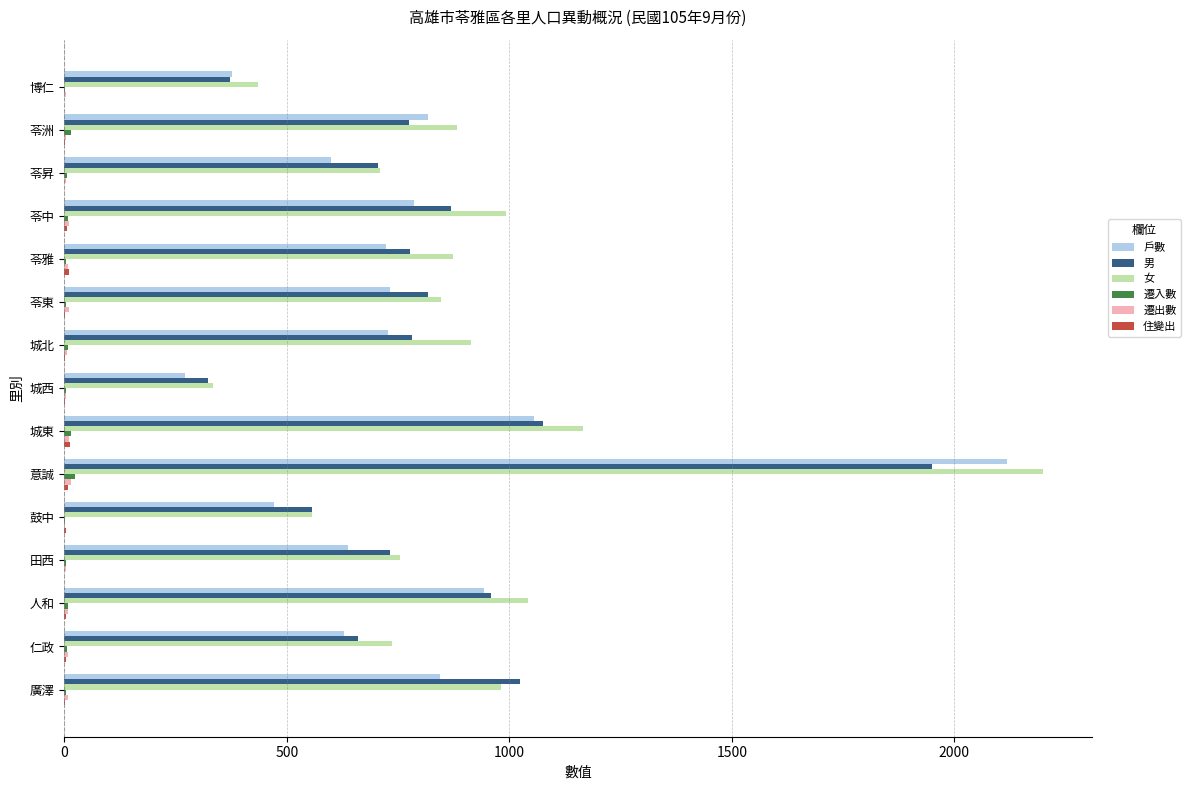

Between 苓洲 and 城東, which series saw the biggest shift?

男